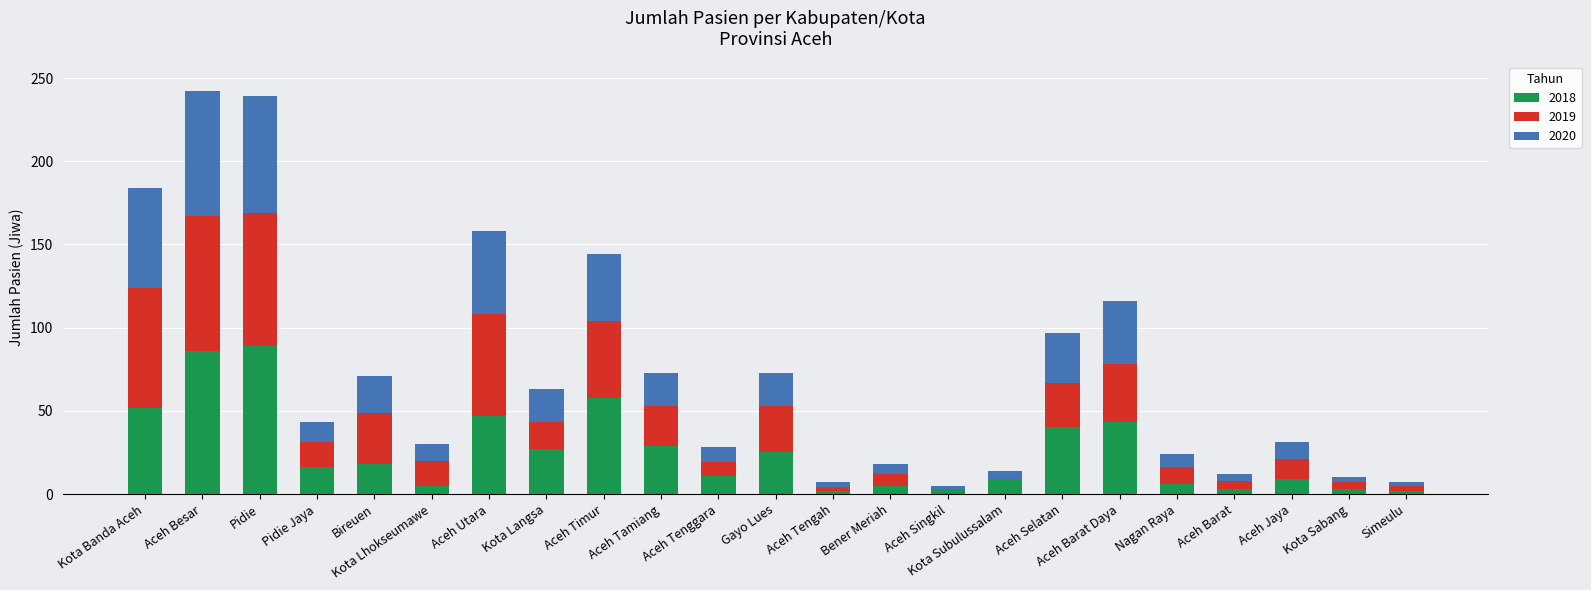

What is the highest value of the 2018 series?

89